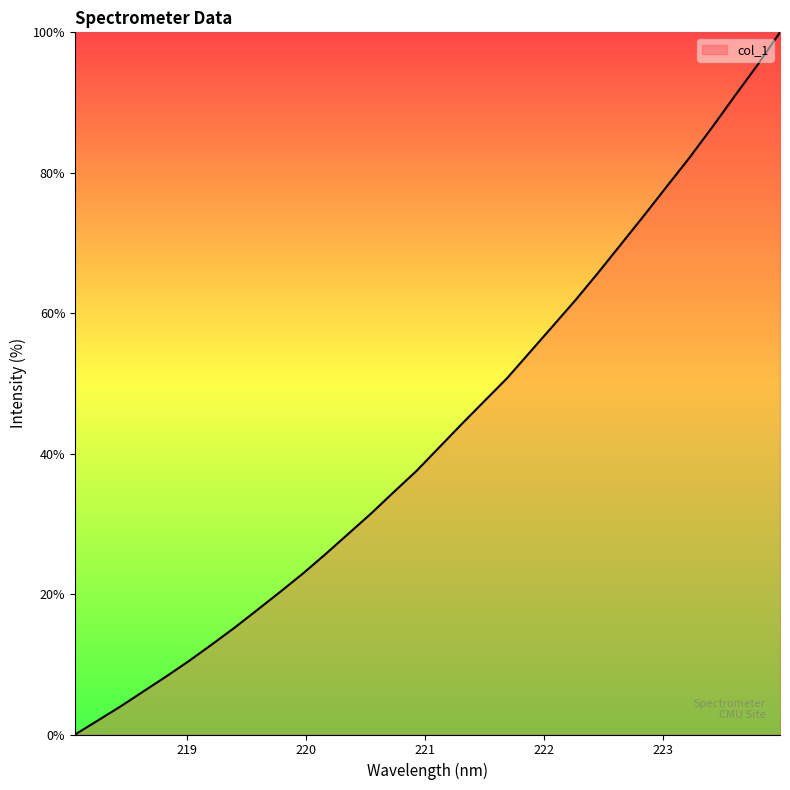

What is the difference between the maximum and minimum values?

100.0